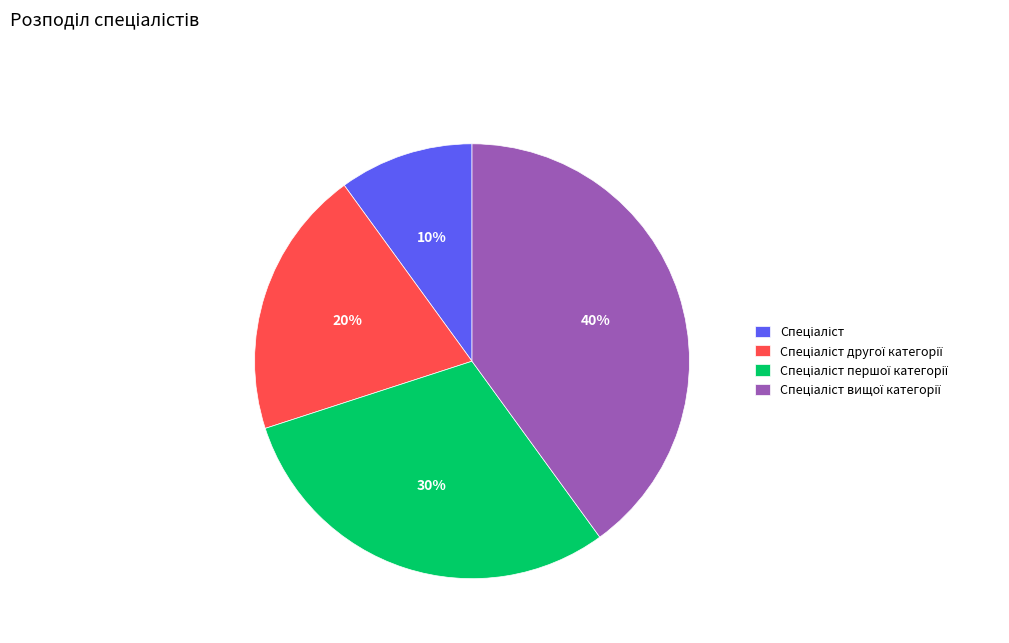

Is there a majority slice in this chart?

No